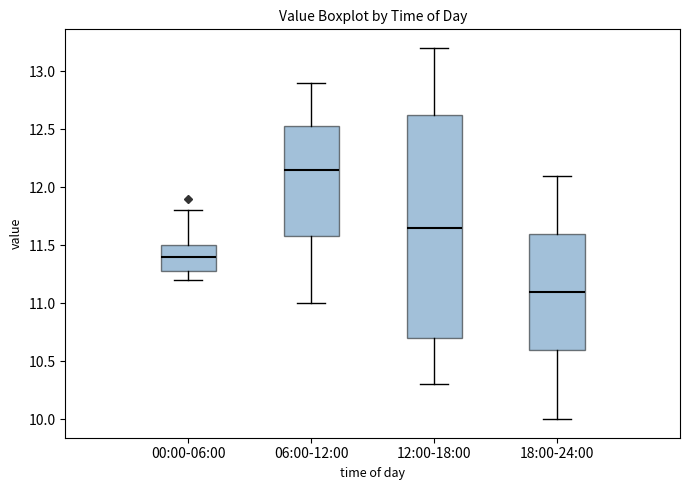

Which box is the tallest, from its lower edge to its upper edge?

12:00-18:00